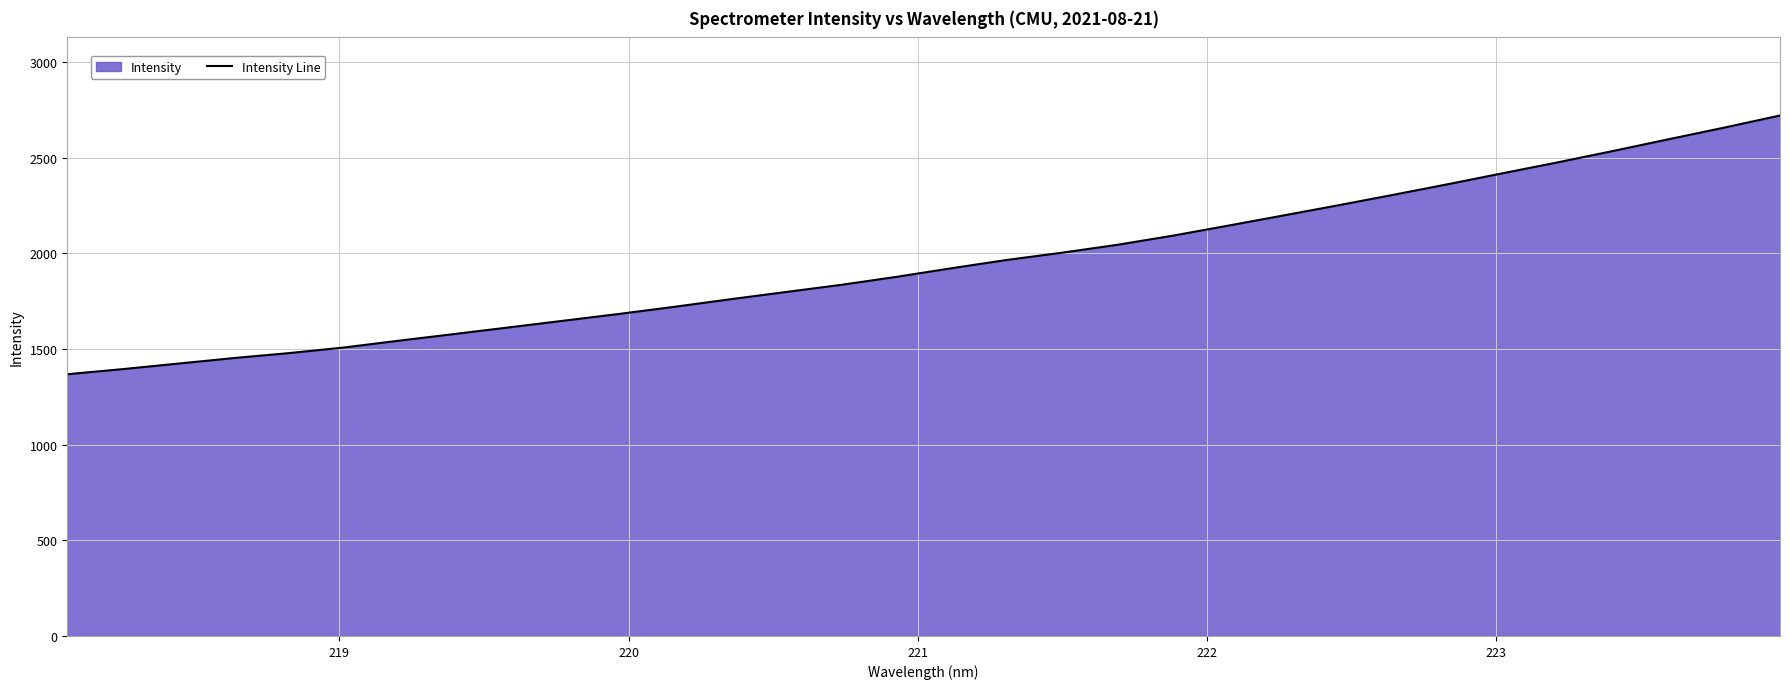

How many distinct data groups are displayed?

1